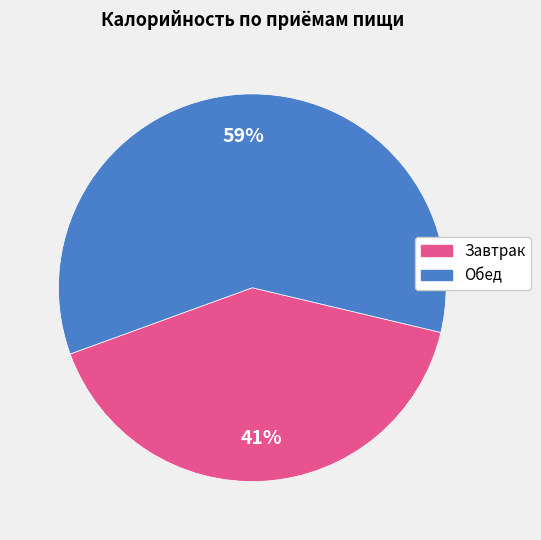

To the nearest percent, what is the combined percentage of Завтрак and Обед?

100%